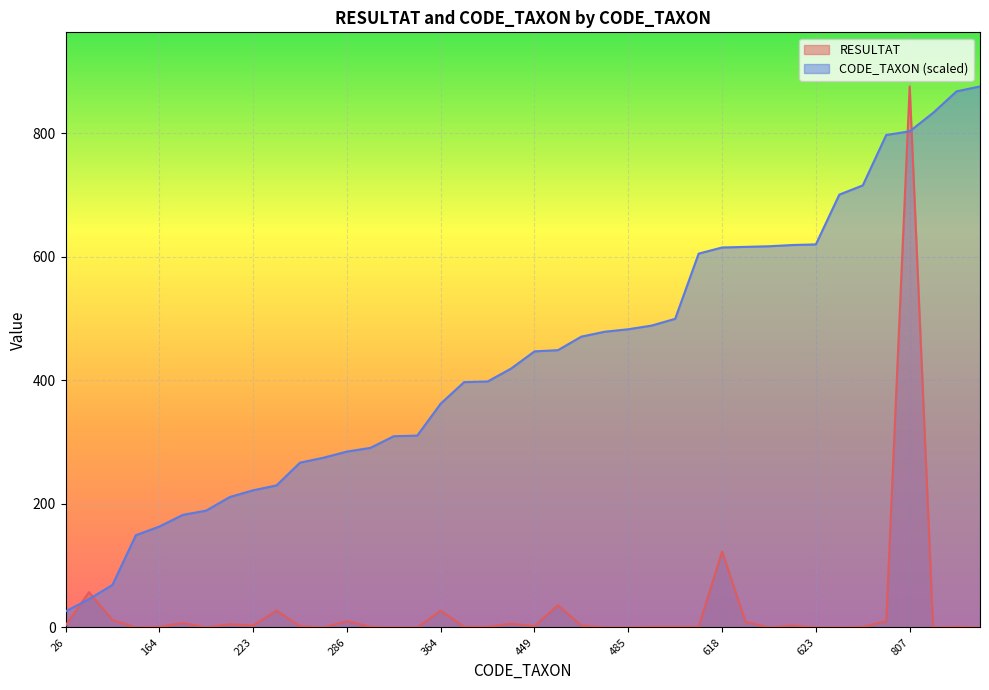

Reading left to right, transcribe all the data shown in this chart.

RESULTAT: 3.0	57.0	12.0	0.0	1.0	7.0	0.0	5.0	3.0	27.0	2.0	0.0	10.0	1.0	0.0	0.0	27.0	1.0	1.0	6.0	2.0	36.0	3.0	0.0	0.0	1.0	1.0	1.0	123.0	9.0	0.0	3.0	0.0	0.0	1.0	10.0	876.0	0.0	1.0	0.0
CODE_TAXON: 25.9	45.8	68.7	149.3	163.3	182.2	189.1	211.0	222.0	230.0	266.8	274.7	284.7	290.7	309.6	310.6	362.3	397.2	398.2	419.1	447.0	448.9	470.8	478.8	482.8	488.8	499.7	605.2	615.2	616.2	617.2	619.2	620.2	700.8	715.7	797.4	803.3	833.2	868.0	876.0